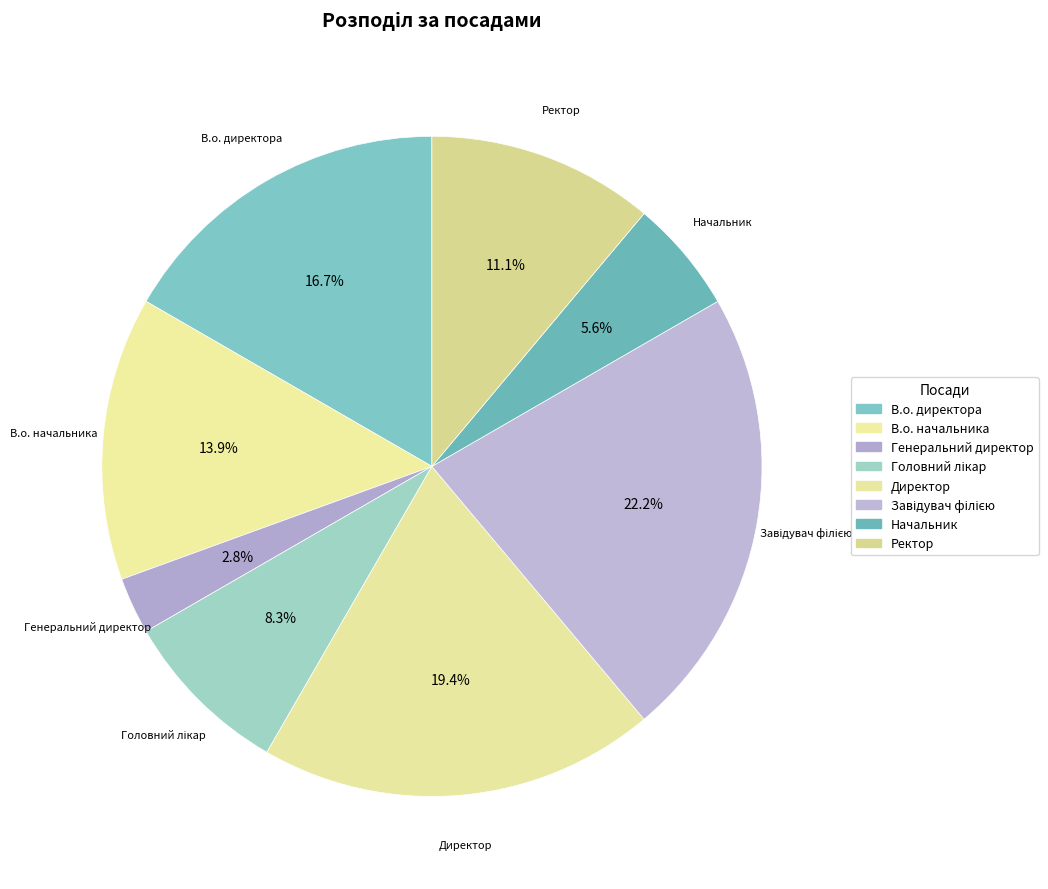

What is the smallest slice in the pie chart?

Генеральний директор